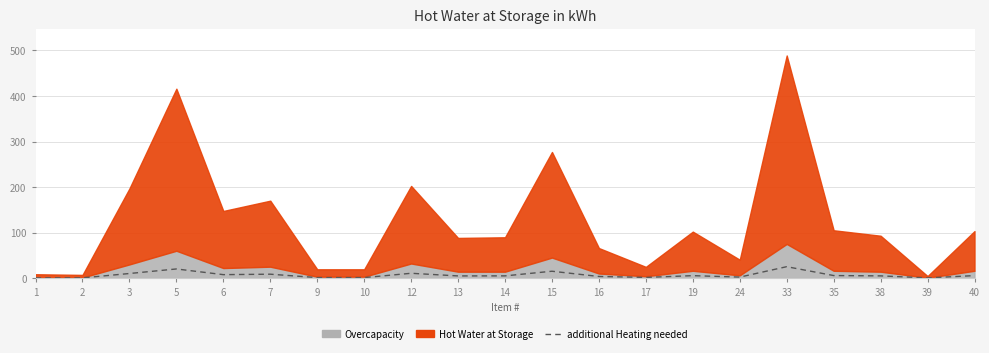

Between 15 and 16, which is larger?

15